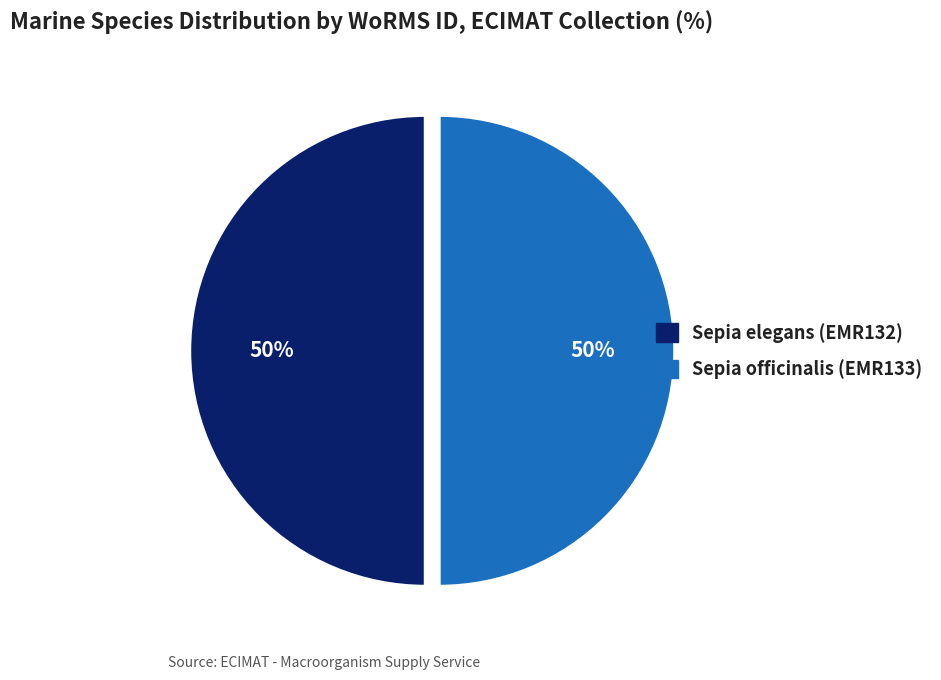

To the nearest percent, what is the combined percentage of Sepia officinalis (EMR133) and Sepia elegans (EMR132)?

100%